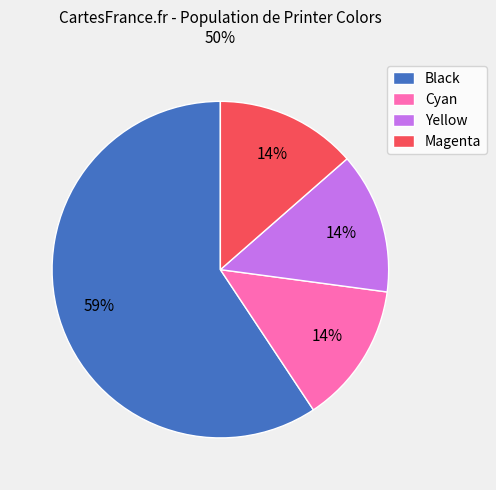

How many slices are in this pie chart?

4